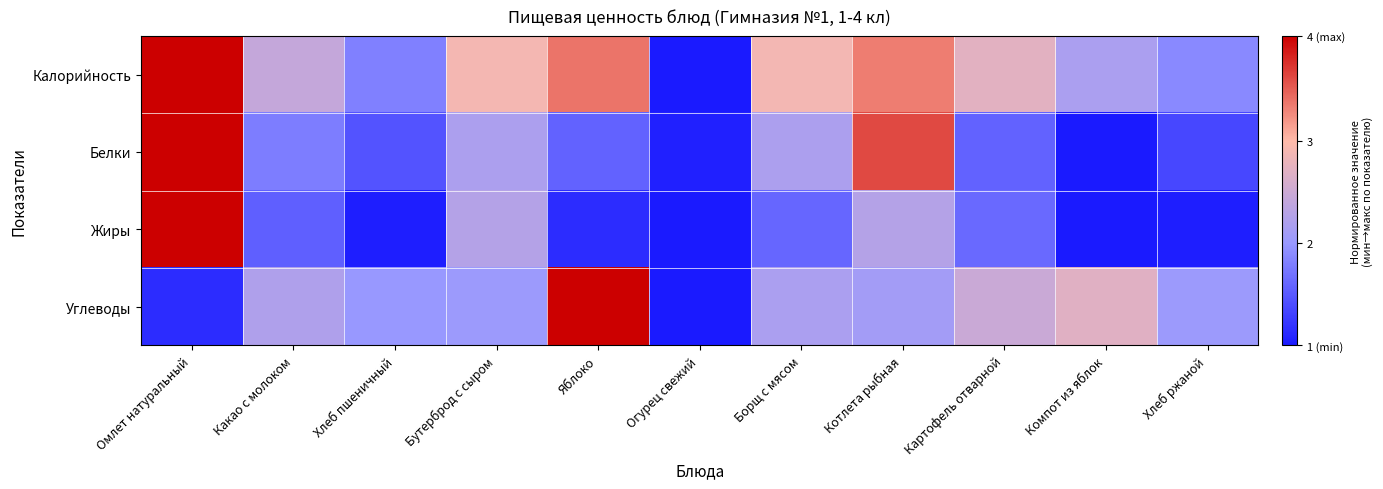

Reading left to right, list all the values displayed in this chart.

Калорийность: Омлет натуральный=1.0	Какао с молоком=0.5	Хлеб пшеничный=0.3	Бутерброд с сыром=0.6	Яблоко=0.8	Огурец свежий=0.0	Борщ с мясом=0.6	Котлета рыбная=0.8	Картофель отварной=0.6	Компот из яблок=0.4	Хлеб ржаной=0.3
Белки: Омлет натуральный=1.0	Какао с молоком=0.3	Хлеб пшеничный=0.1	Бутерброд с сыром=0.4	Яблоко=0.2	Огурец свежий=0.0	Борщ с мясом=0.4	Котлета рыбная=0.9	Картофель отварной=0.2	Компот из яблок=0.0	Хлеб ржаной=0.1
Жиры: Омлет натуральный=1.0	Какао с молоком=0.2	Хлеб пшеничный=0.0	Бутерброд с сыром=0.4	Яблоко=0.0	Огурец свежий=0.0	Борщ с мясом=0.2	Котлета рыбная=0.4	Картофель отварной=0.2	Компот из яблок=0.0	Хлеб ржаной=0.0
Углеводы: Омлет натуральный=0.0	Какао с молоком=0.4	Хлеб пшеничный=0.3	Бутерброд с сыром=0.3	Яблоко=1.0	Огурец свежий=0.0	Борщ с мясом=0.4	Котлета рыбная=0.4	Картофель отварной=0.5	Компот из яблок=0.6	Хлеб ржаной=0.3